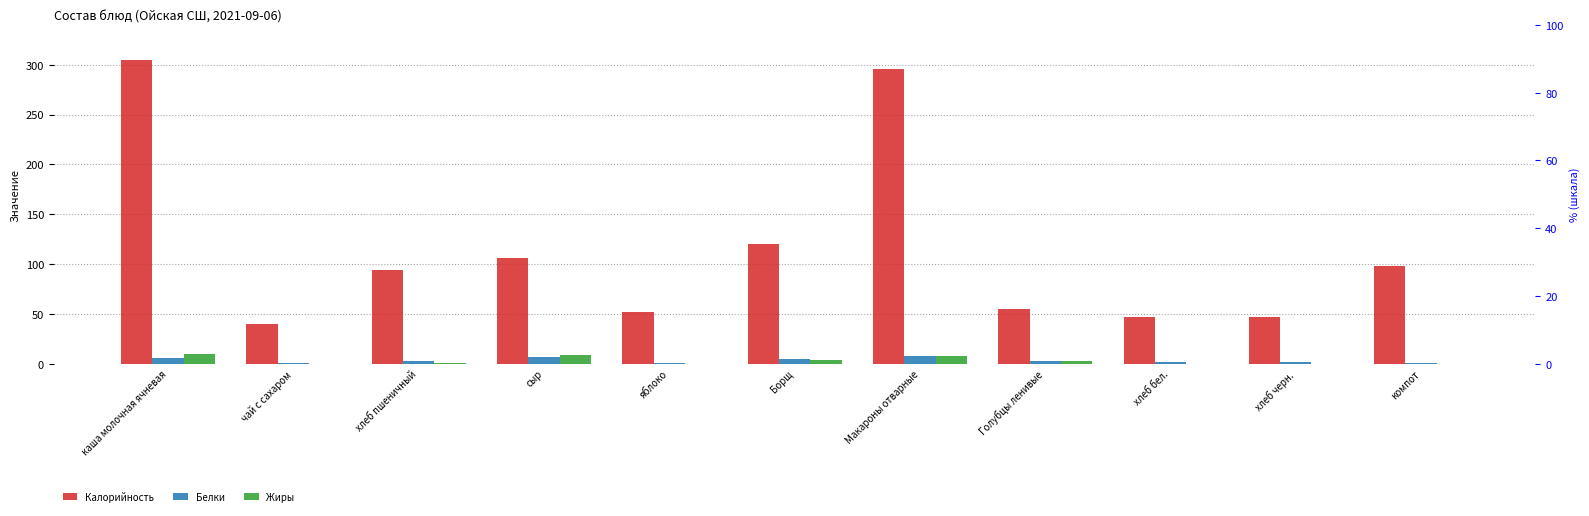

How many groups of bars are there?

11